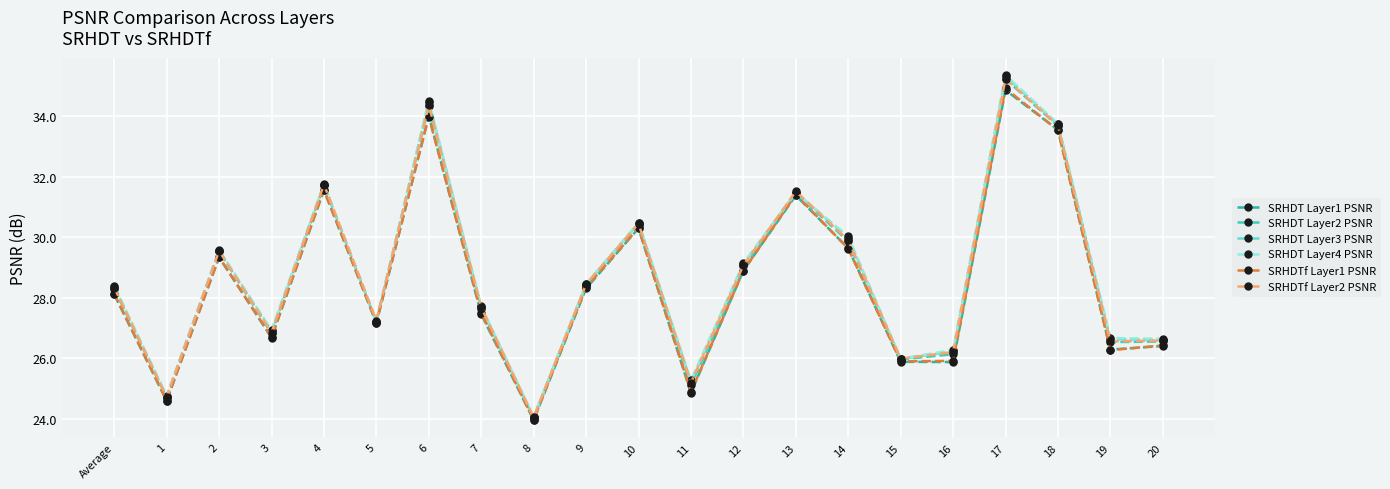

How many values in the SRHDTf Layer1 PSNR series are below 28?

10